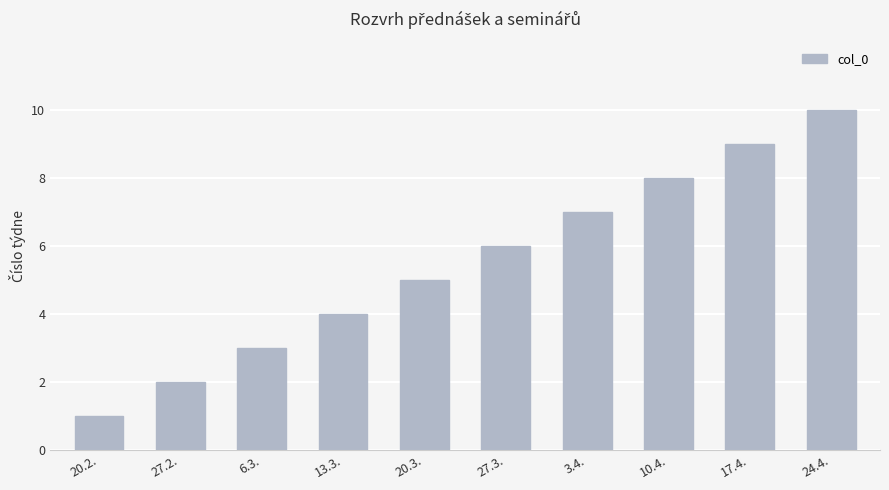

Reading left to right, extract all data points from this chart.

1	2	3	4	5	6	7	8	9	10